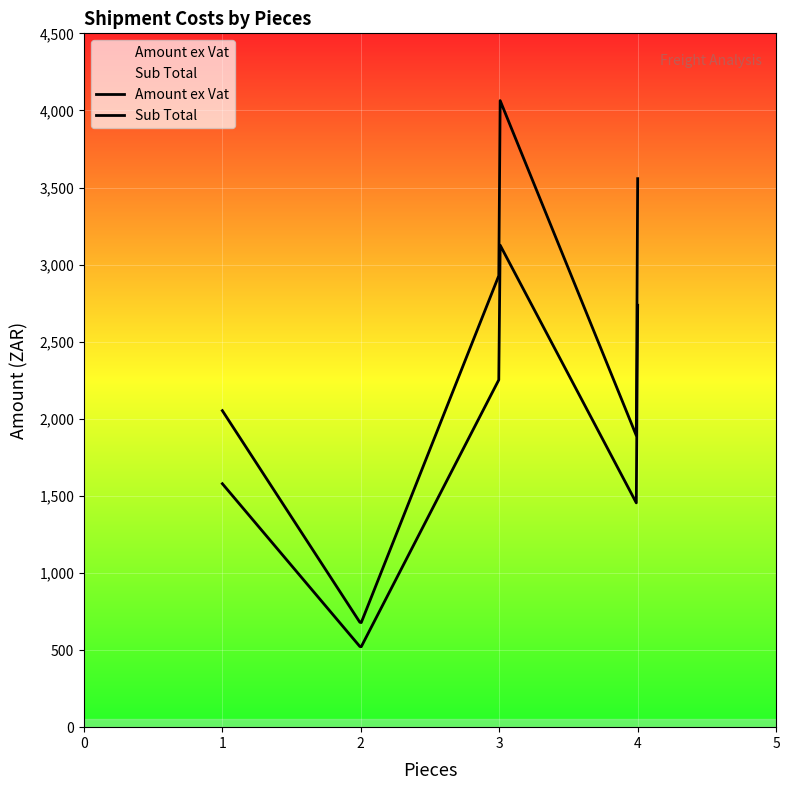

The Amount ex Vat series shows 6231.6 at 3. True or false?

False